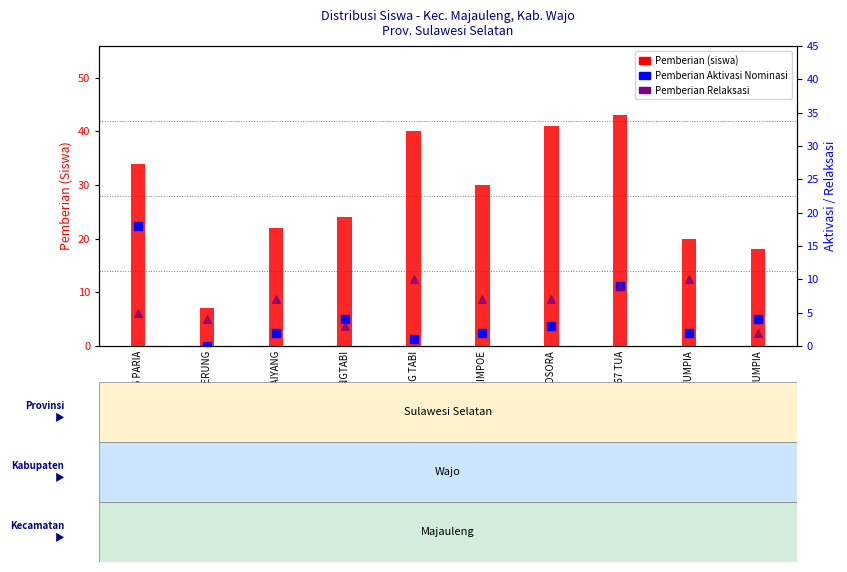

Which series reaches the minimum Y coordinate?

Pemberian Dari Aktivasi Nominasi